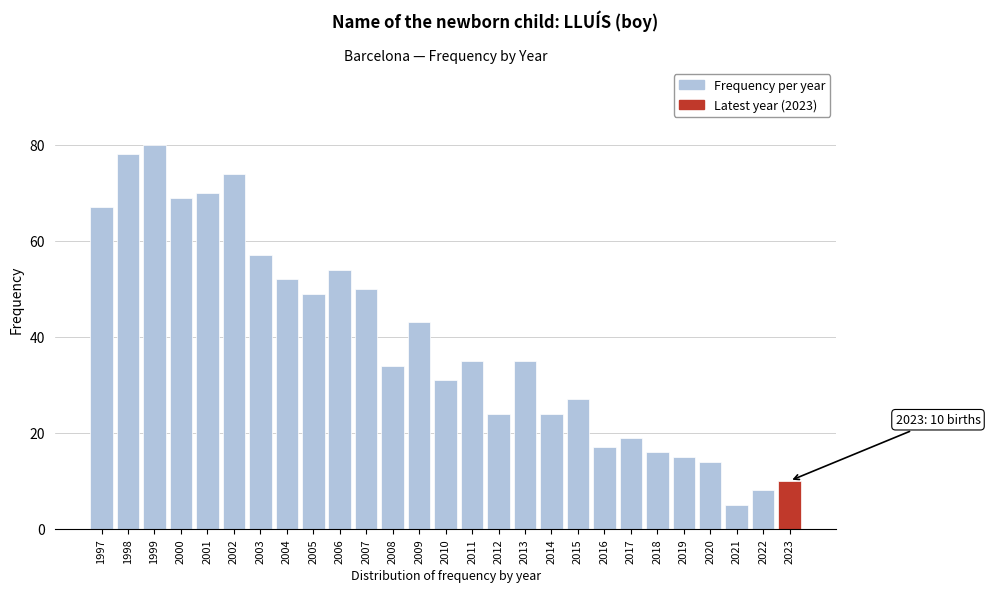

Reading left to right, what are all the values shown in this chart?

67	78	80	69	70	74	57	52	49	54	50	34	43	31	35	24	35	24	27	17	19	16	15	14	5	8	10